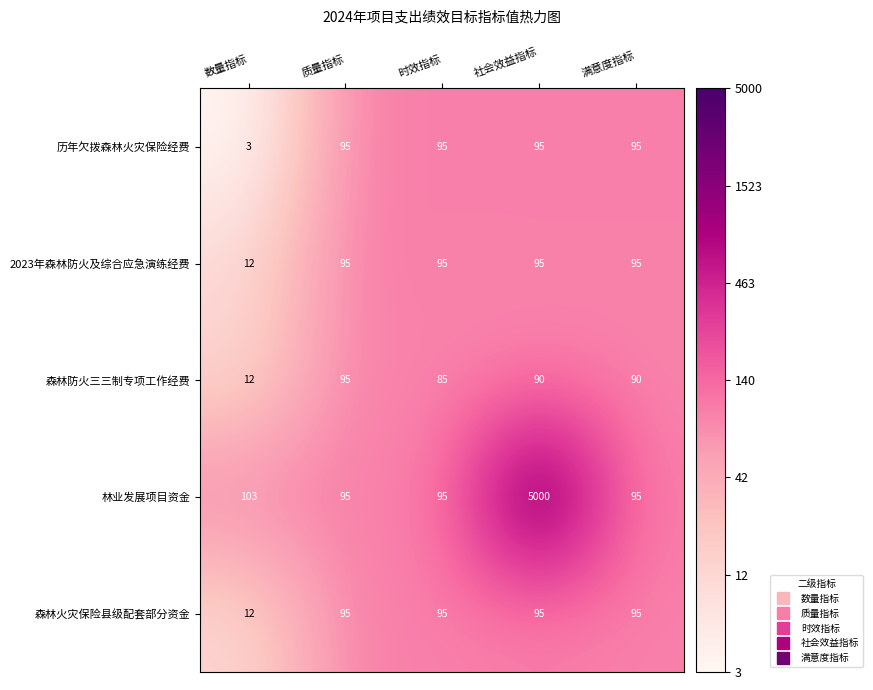

How many series are shown in this chart?

5